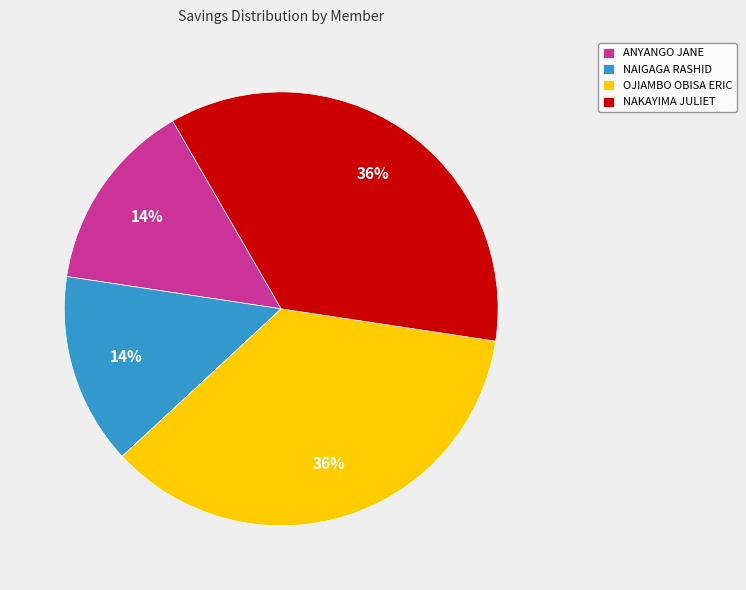

True or false: ANYANGO JANE accounts for 14% of the total.

True